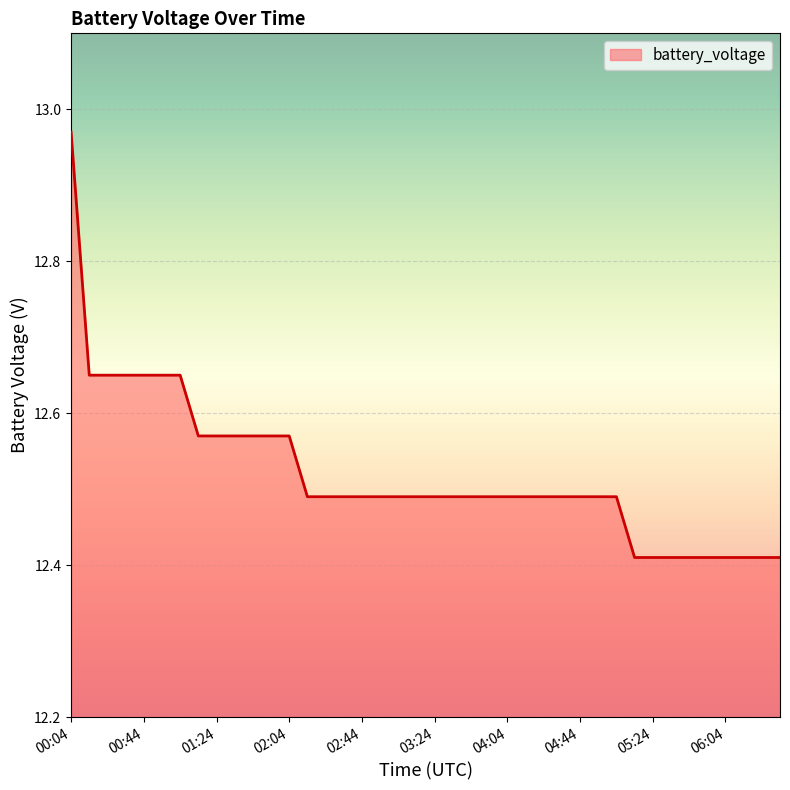

What is the difference between the maximum and minimum values?

0.6